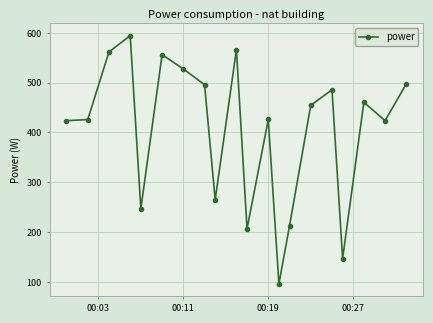

True or false: the data has more than 0 interior local peaks.

True